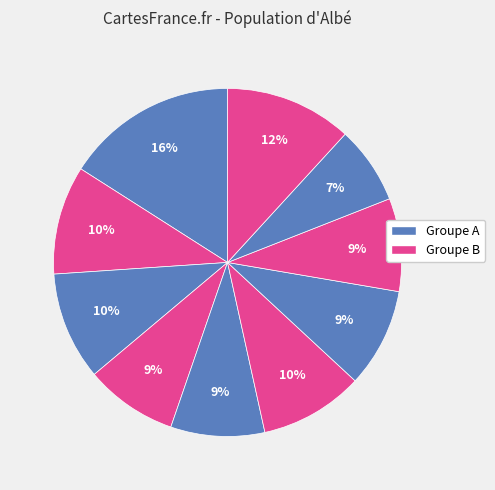

How many segments does this pie chart have?

10